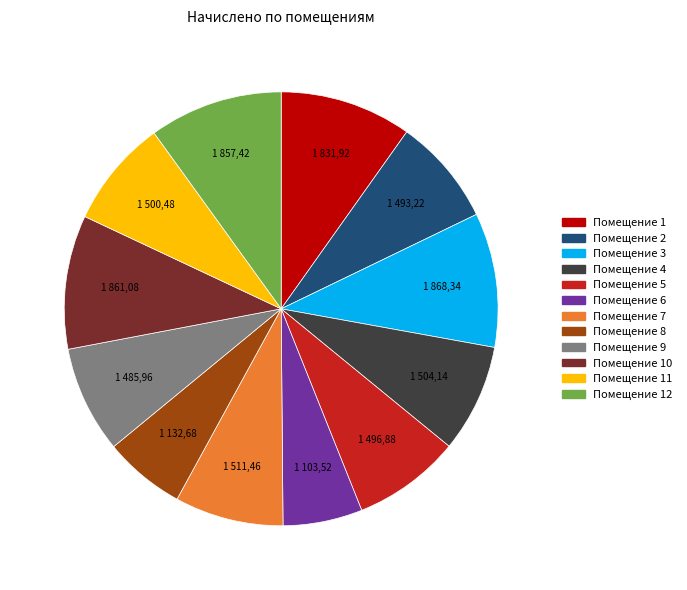

How many slices are in this pie chart?

12